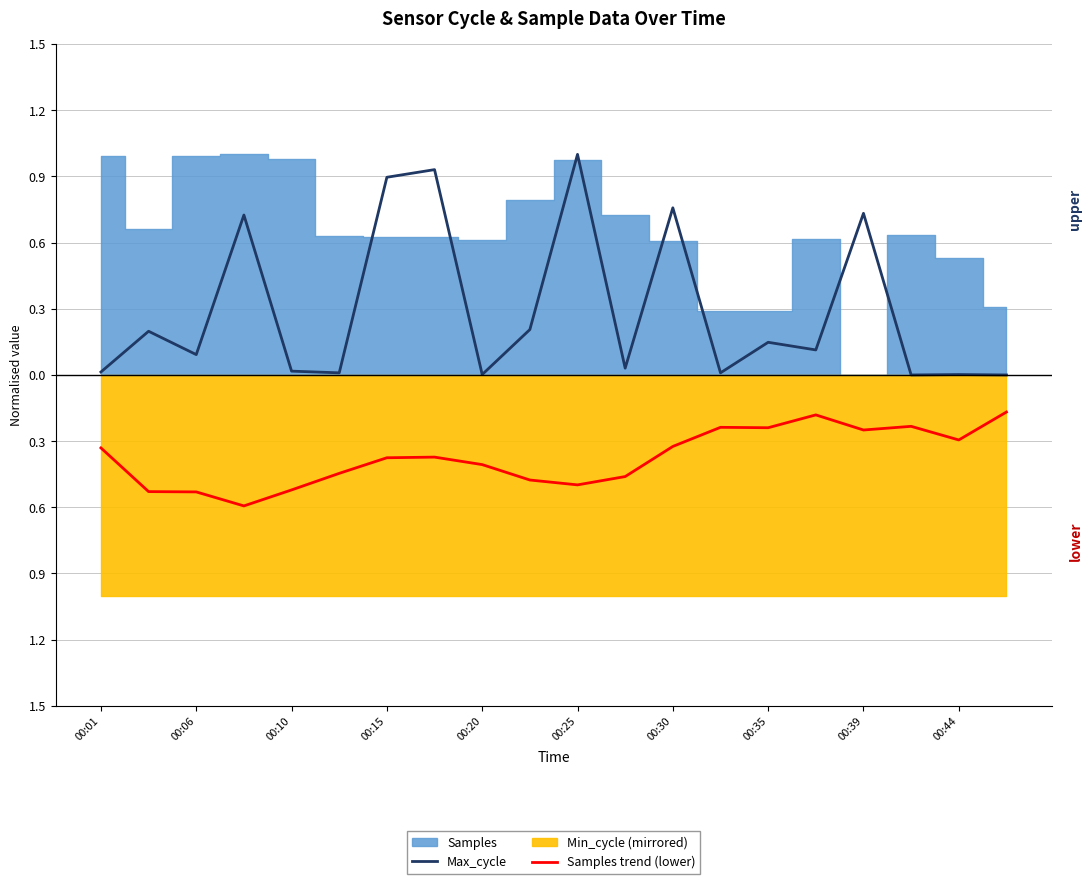

Is it true that Samples trend (lower) equals -0.7 at 00:30?

False